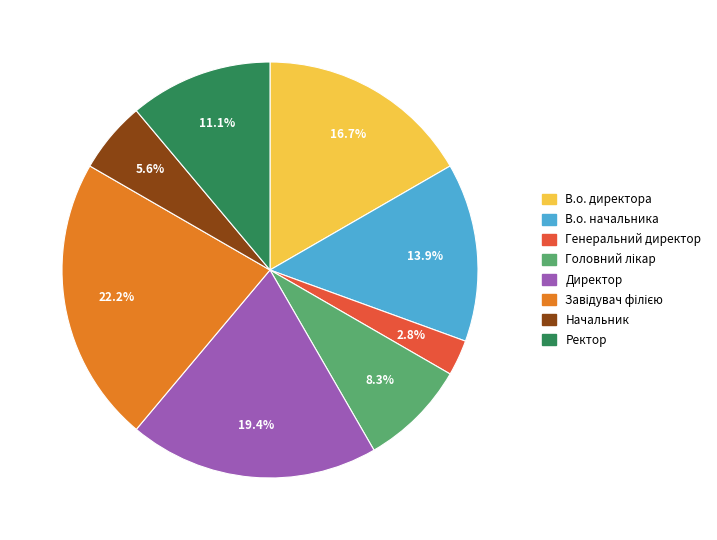

Which has a higher value, Начальник or В.о. директора?

В.о. директора